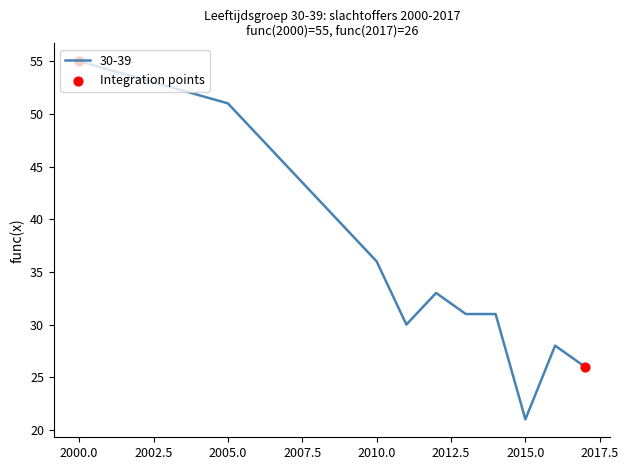

What is the difference between the maximum and minimum values?

34